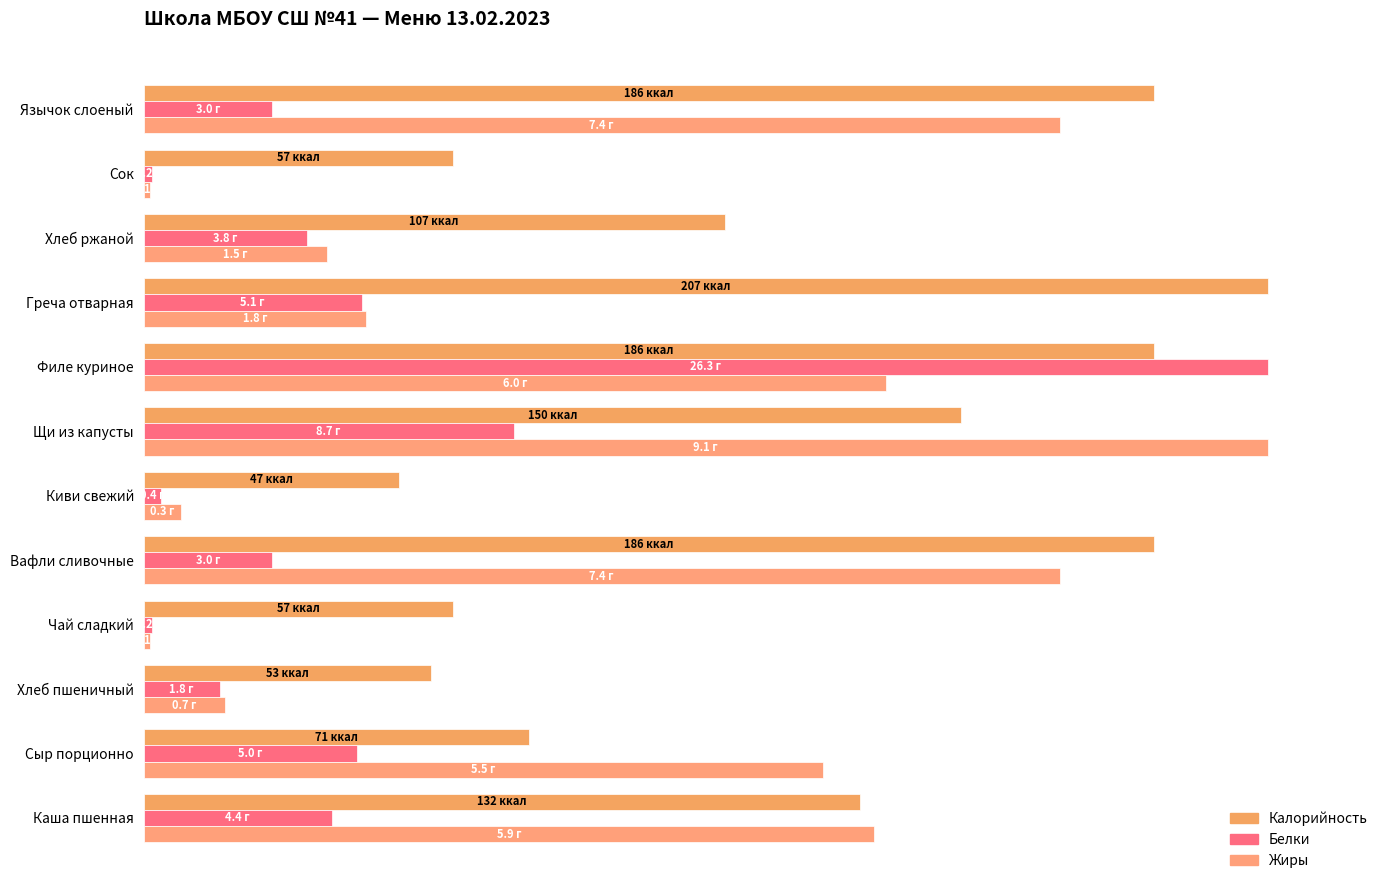

What is the maximum value for Жиры?

100.0